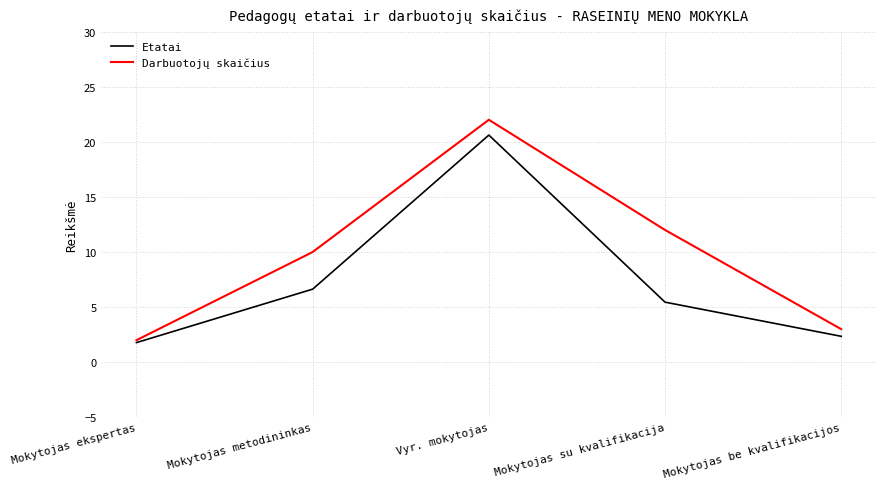

Is it true that Darbuotojų skaičius equals 22.0 at Vyr. mokytojas?

True